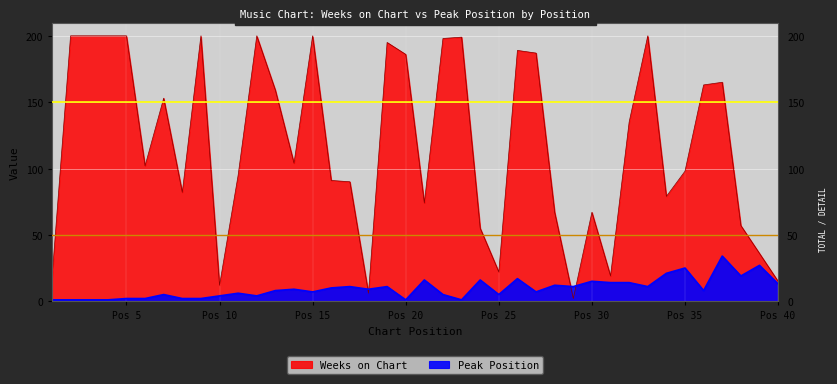

True or false: Weeks on Chart has more than 2 points higher than both neighbors.

True